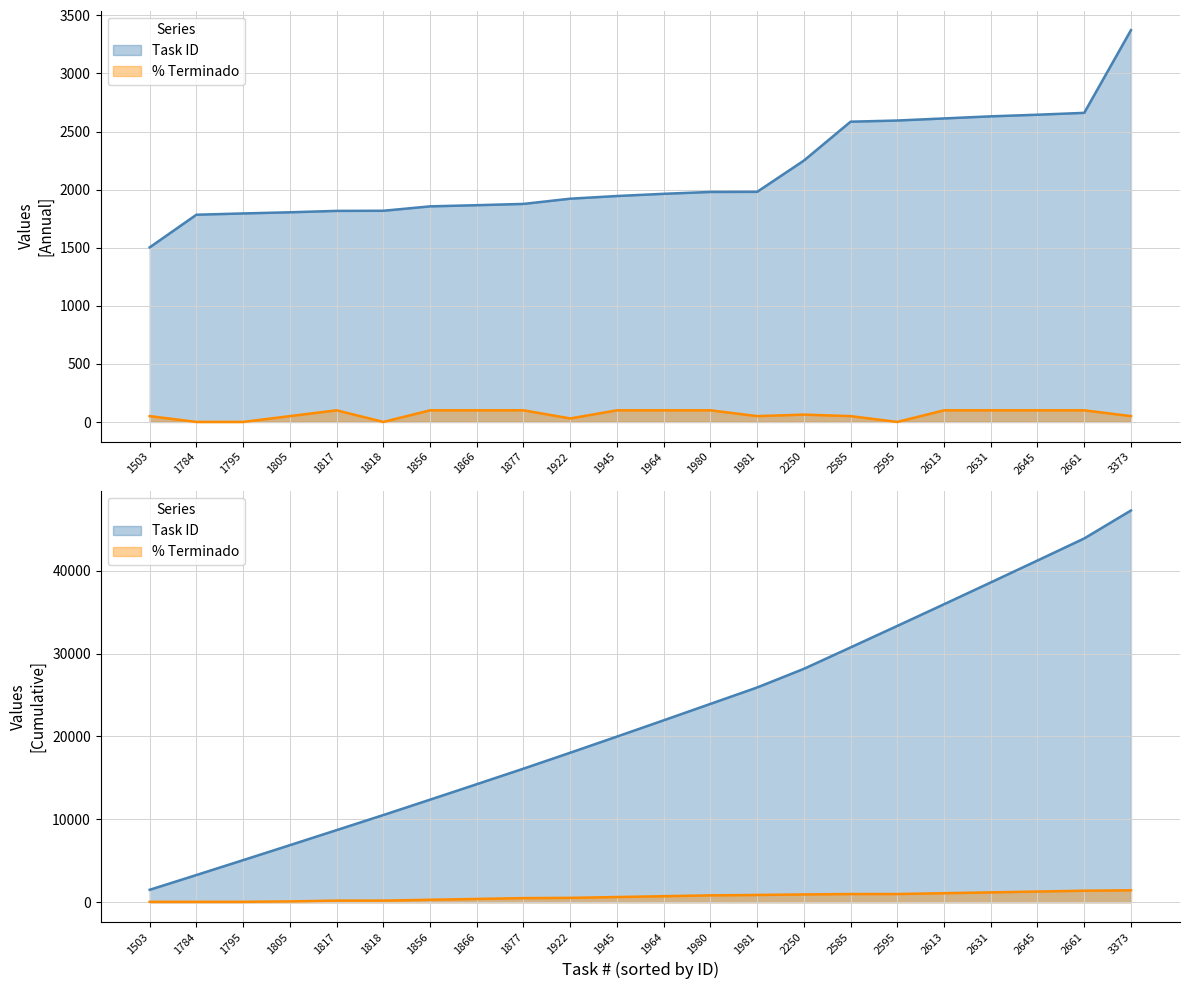

True or false: % Terminado and Task ID cross at least once.

False